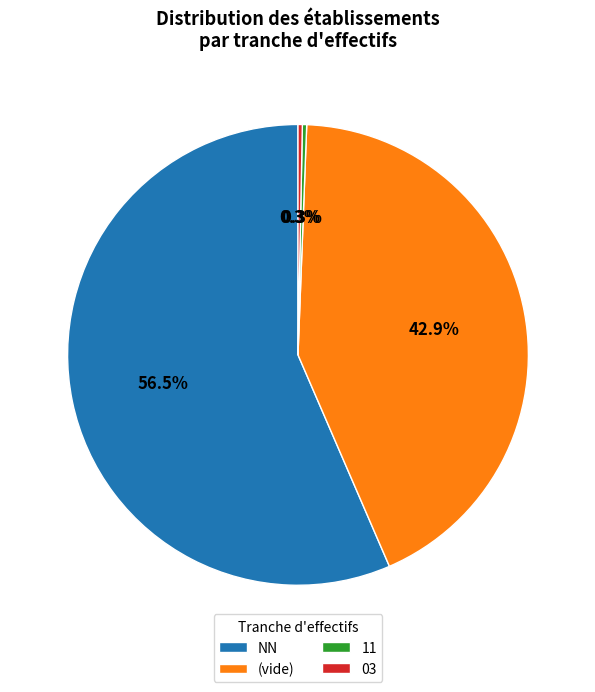

Which slice is the largest?

NN